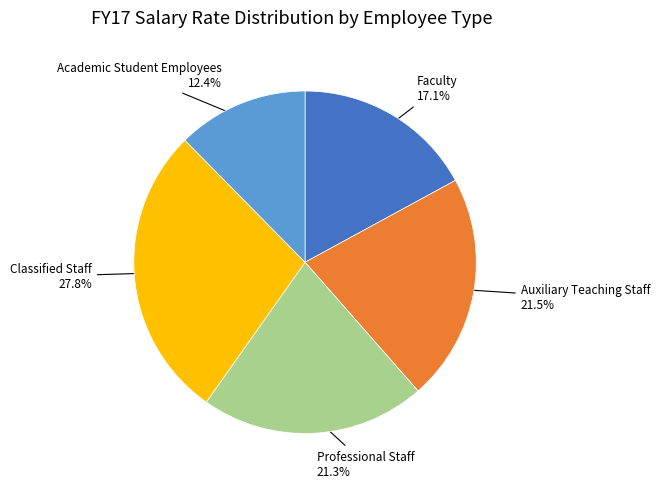

Does any single category account for the majority?

No